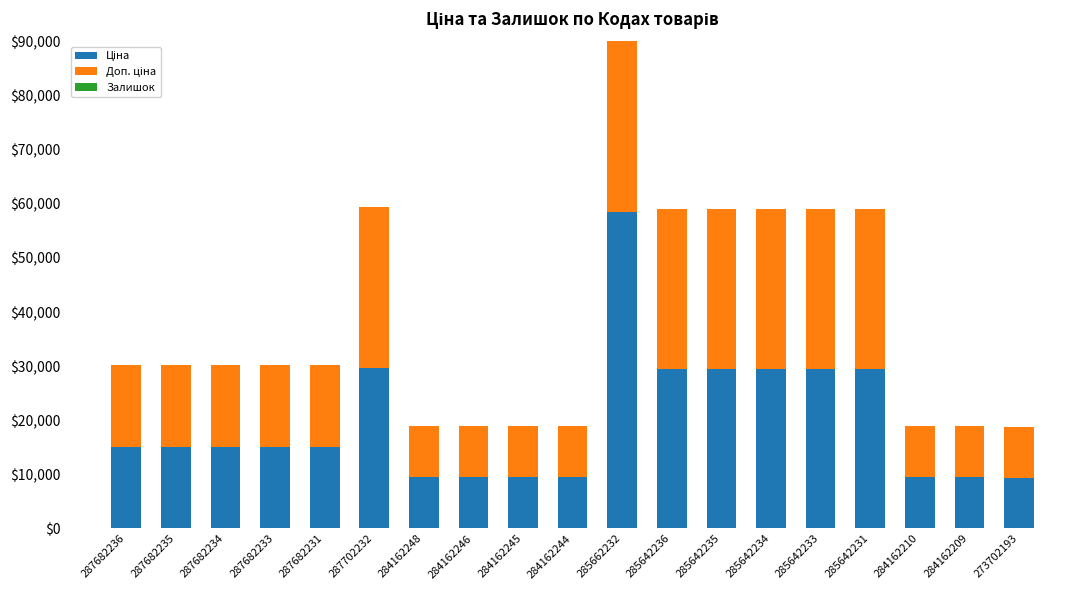

What is the difference between the highest and lowest values at 285642234?

29482.5